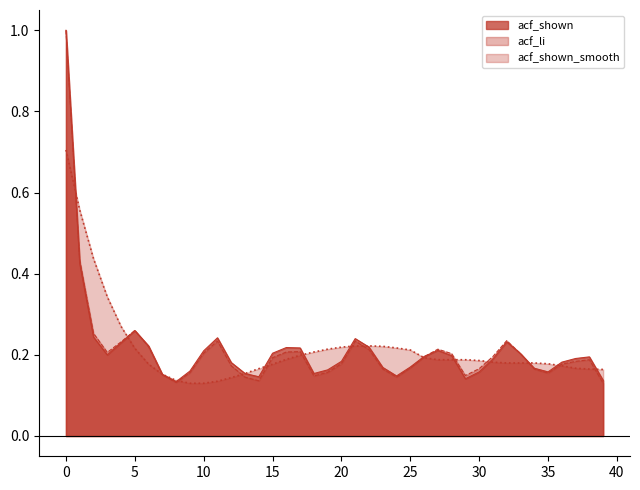

What is the difference between the maximum and second lowest values in the acf_shown_smooth series?

0.6